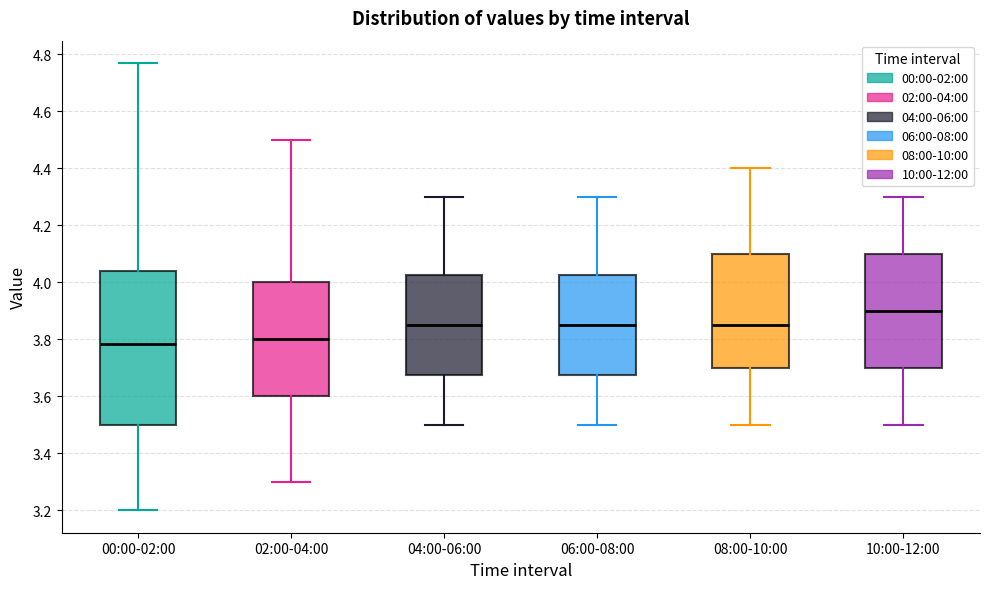

Reading left to right, read every box against the y-axis: the position of its median line, the range the box covers, and the ends of its whiskers. The values are not printed on the chart, so give them approximately, as read against the axis.

00:00-02:00: median 3.78, box 3.50 to 4.04, whiskers 3.20 to 4.78
02:00-04:00: median 3.80, box 3.60 to 4.00, whiskers 3.30 to 4.50
04:00-06:00: median 3.86, box 3.68 to 4.02, whiskers 3.50 to 4.30
06:00-08:00: median 3.86, box 3.68 to 4.02, whiskers 3.50 to 4.30
08:00-10:00: median 3.86, box 3.70 to 4.10, whiskers 3.50 to 4.40
10:00-12:00: median 3.90, box 3.70 to 4.10, whiskers 3.50 to 4.30